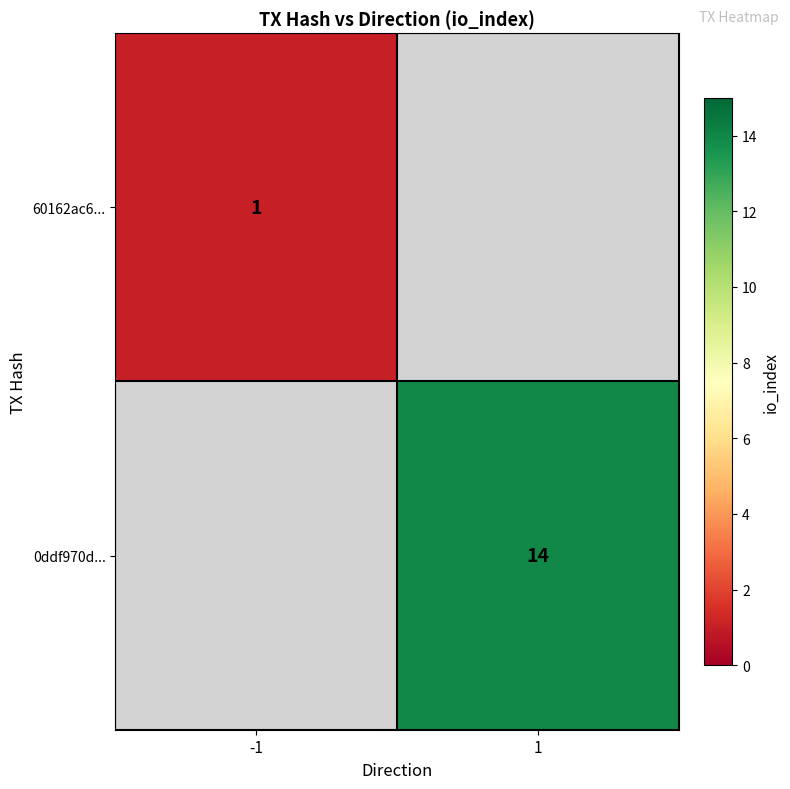

At how many categories does at least one series exceed 7?

1